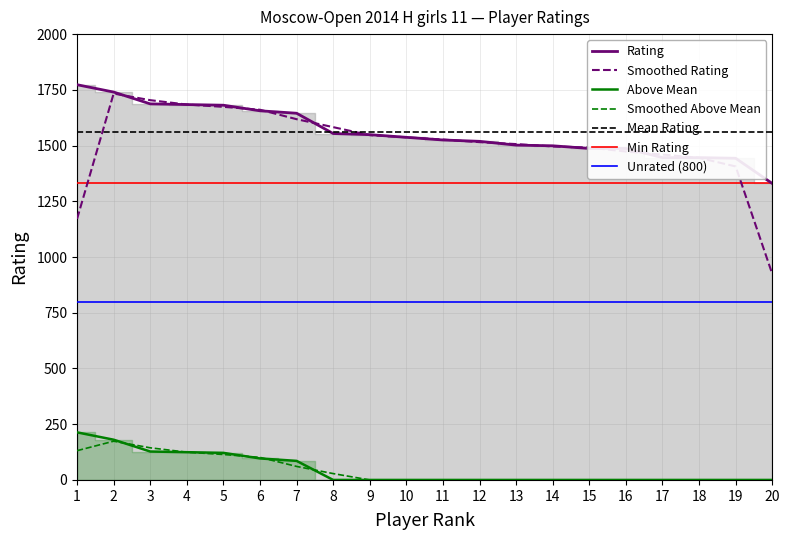

Which category has the highest value across all series?

1